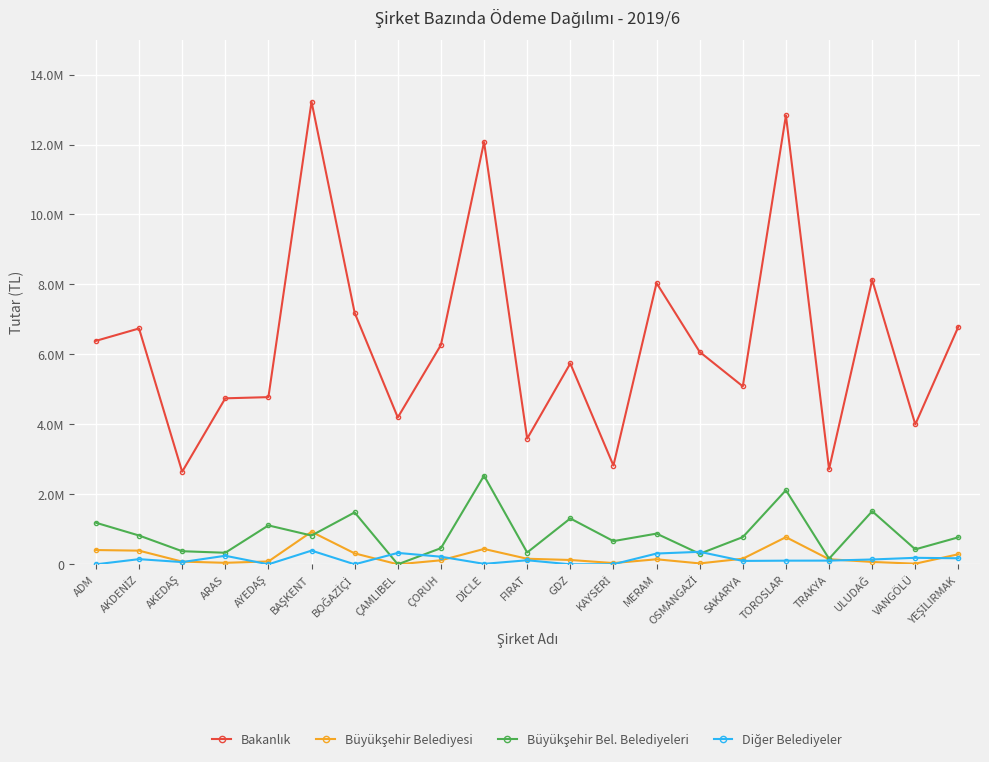

Does the chart have visible grid lines?

Yes